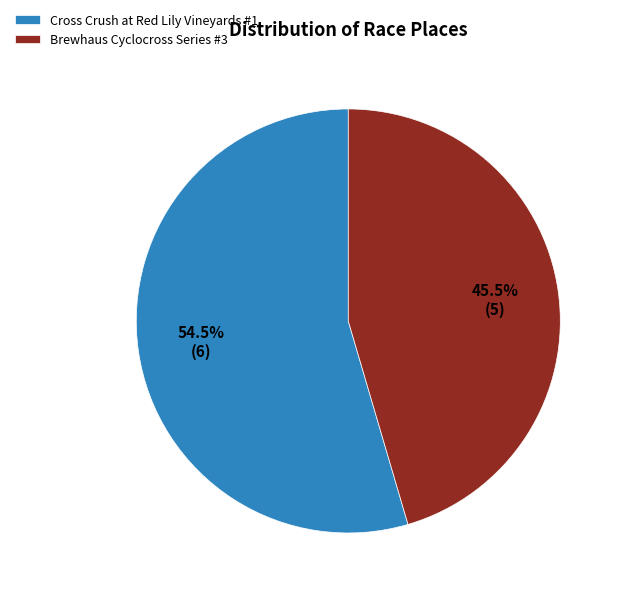

Do Brewhaus Cyclocross Series #3 and Cross Crush at Red Lily Vineyards #1 together represent more than half of the pie?

Yes